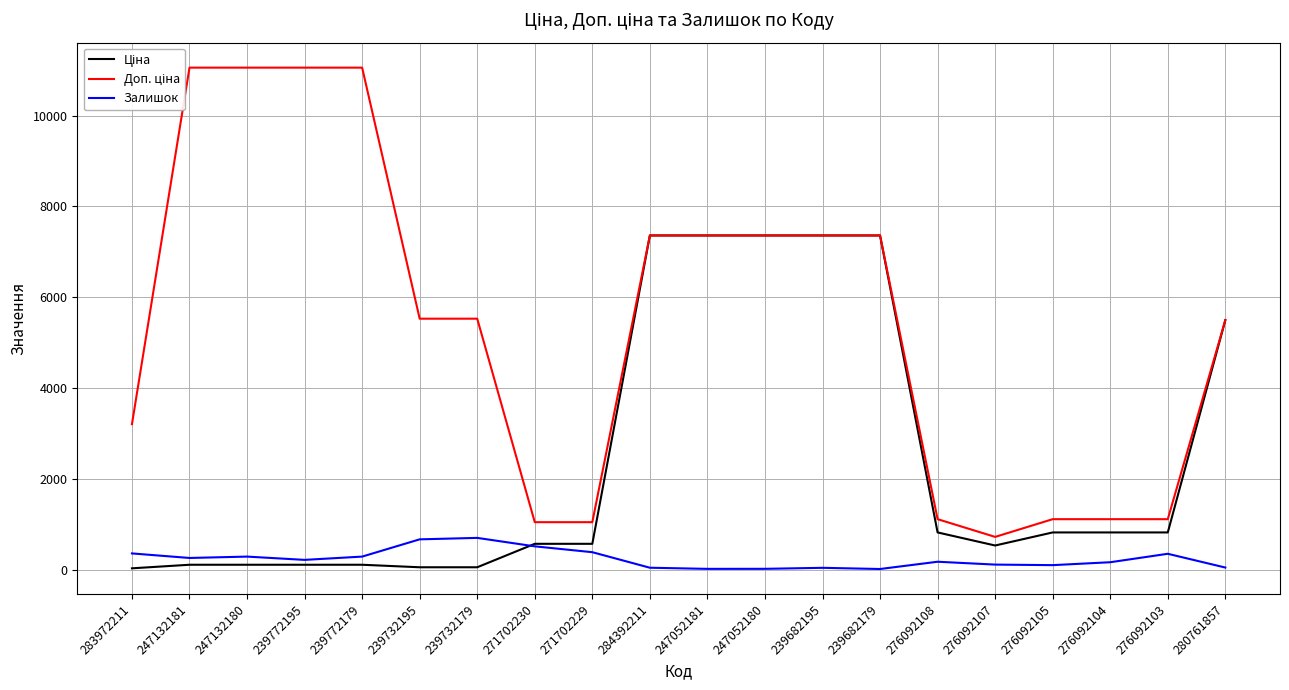

Is this an area chart (filled region under the line)?

No